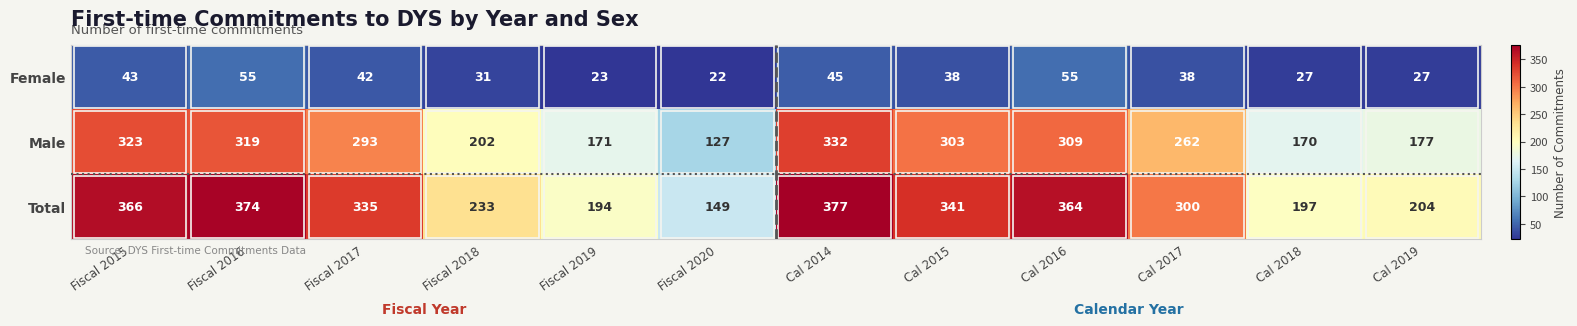

Which series has the widest spread of values?

Total